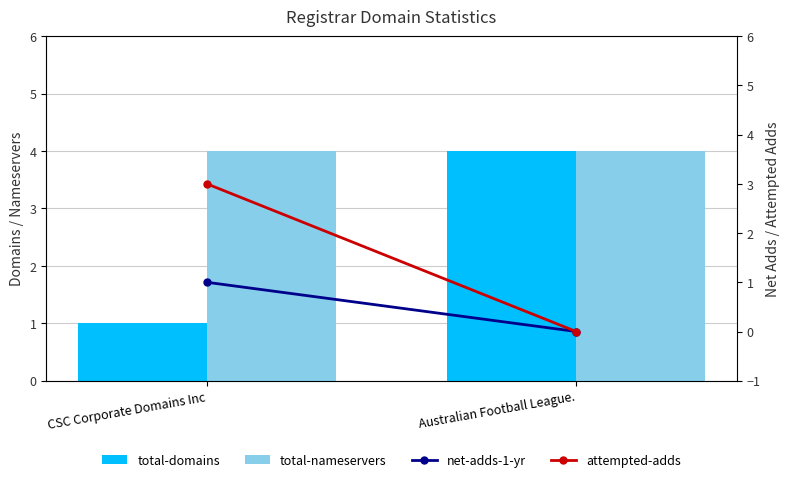

What position from the right is Australian Football League.?

1